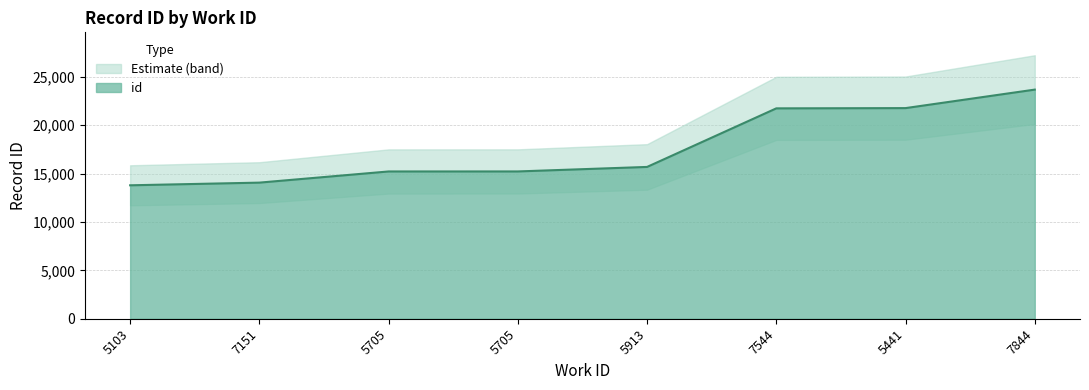

What is the ratio of the value at 5103 to the value at 5913?

0.9